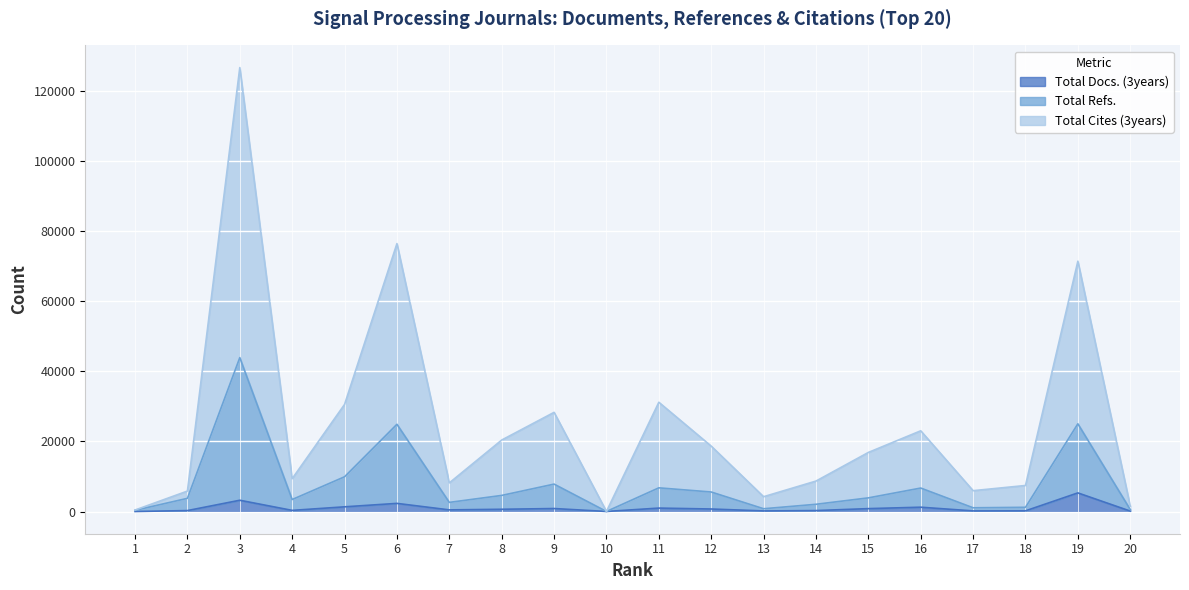

Reading left to right, what are all the values shown in this chart?

Total Docs. (3years): 6	271	3218	326	1343	2324	469	643	855	16	983	720	170	273	828	1235	175	194	5319	125
Total Refs.: 341	3765	43945	3426	9921	24910	2607	4598	7827	18	6763	5574	794	2066	3898	6701	1069	1207	25050	571
Total Cites (3years): 428	5839	126751	9380	30576	76496	8174	20408	28316	18	31197	18675	4232	8694	16869	23047	5954	7435	71473	1525